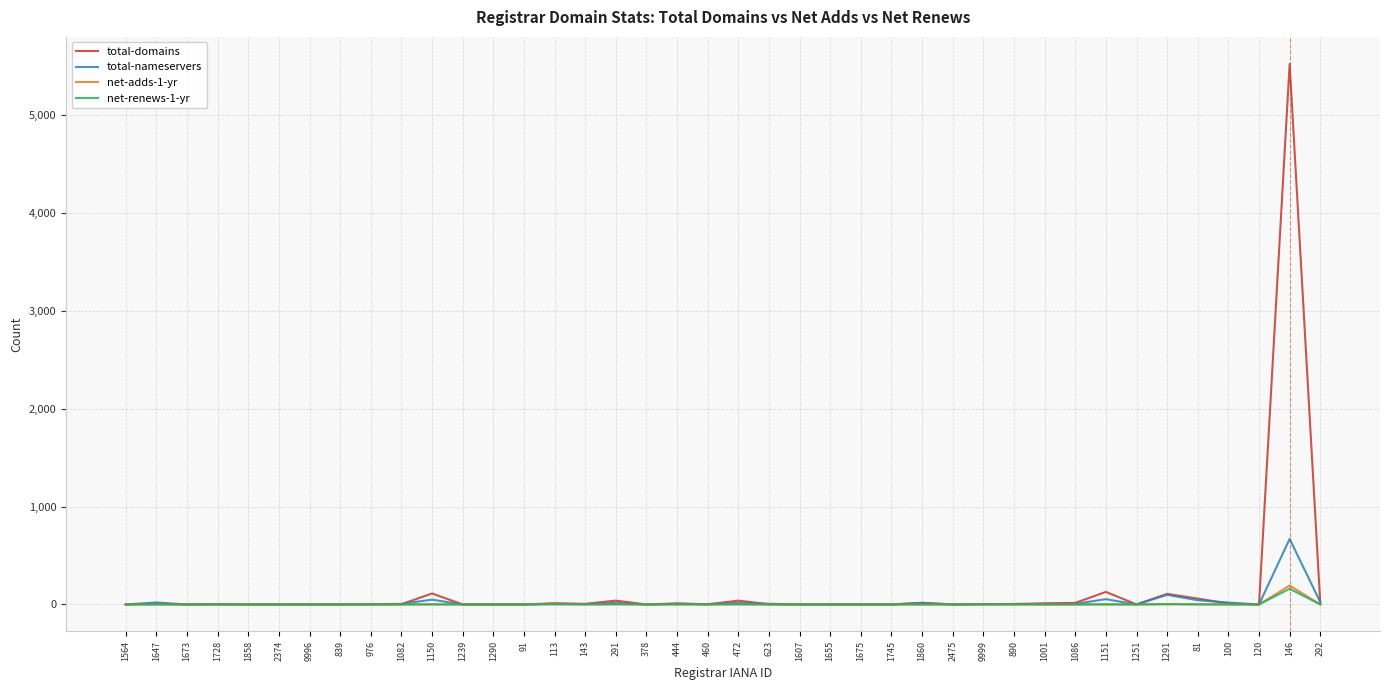

At which category is the sum across all series the highest?

146